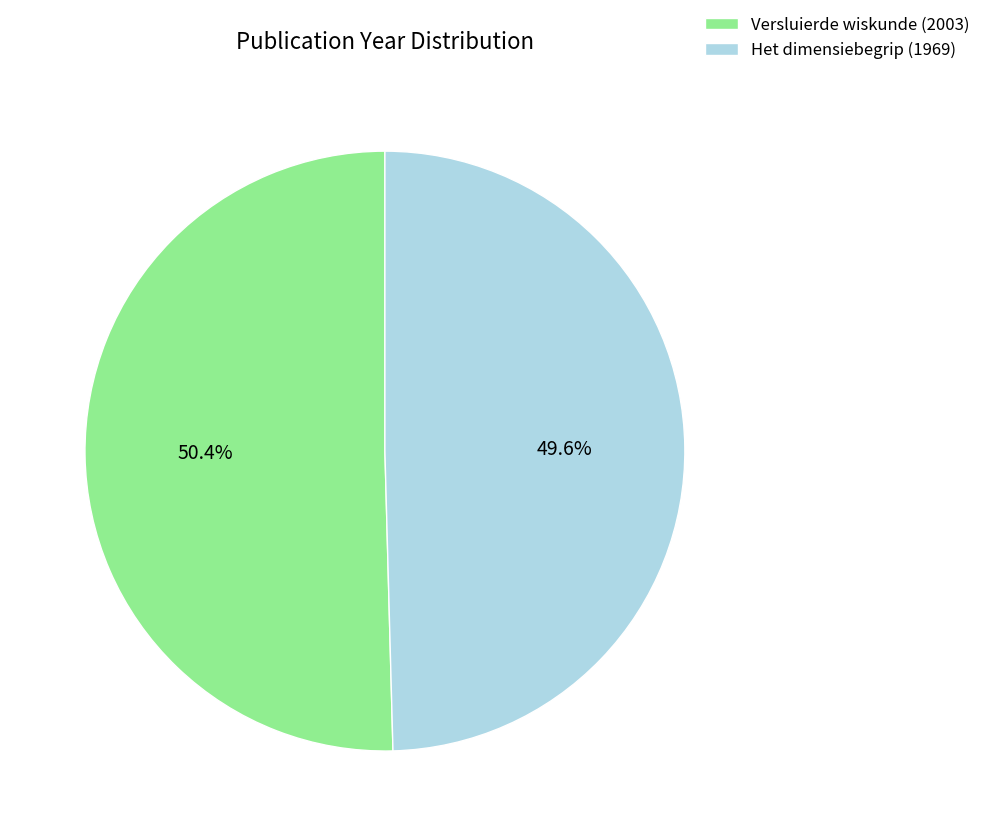

True or false: Het dimensiebegrip (1969) accounts for 44% of the total.

False